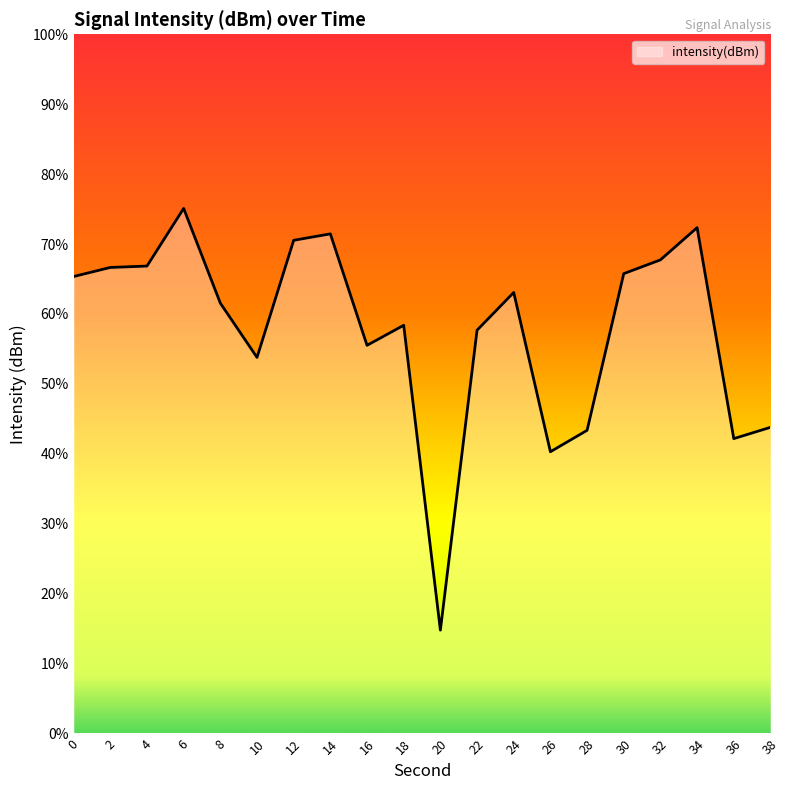

The value at 24 is -83.2. True or false?

False